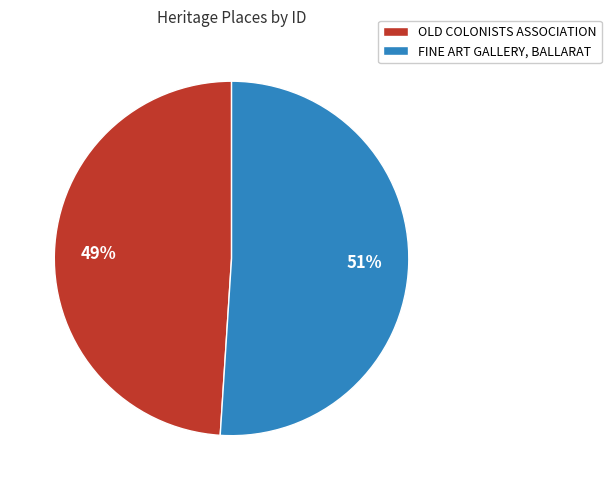

Which category has the smallest portion of the pie?

OLD COLONISTS ASSOCIATION